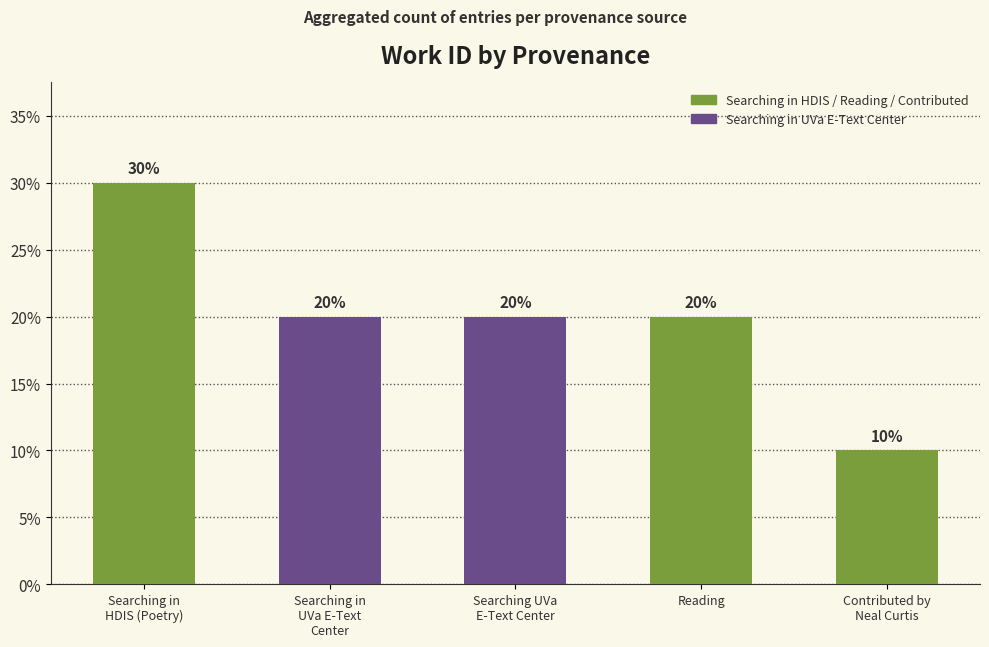

How many values are below 20?

1